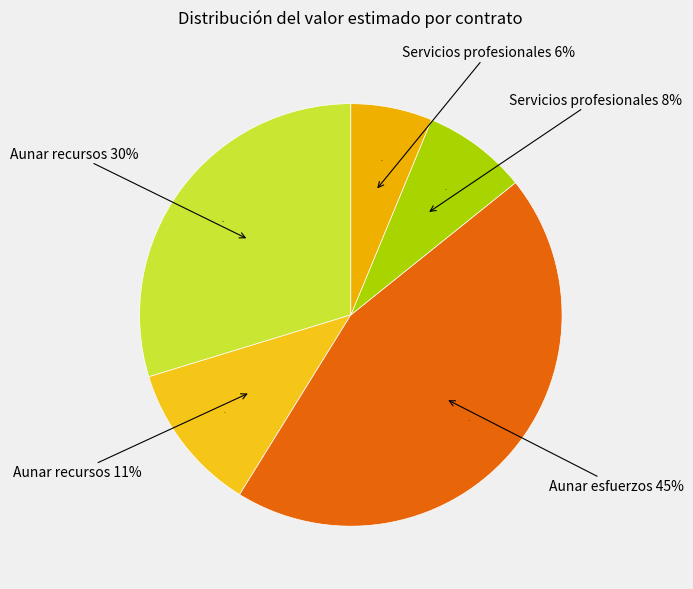

True or false: Servicios profesionales (51275) accounts for 6% of the total.

True